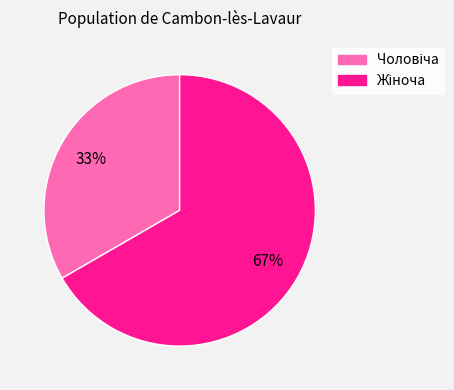

Count the number of slices in the pie.

2